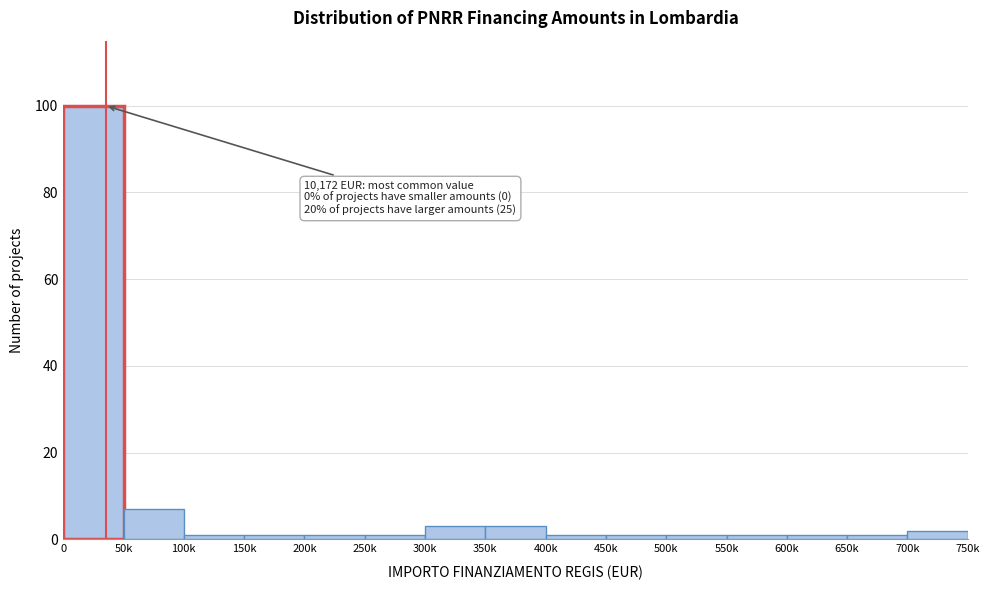

Reading right to left, what are all the values shown in this chart?

2	1	1	1	1	1	1	3	3	1	1	1	1	7	100